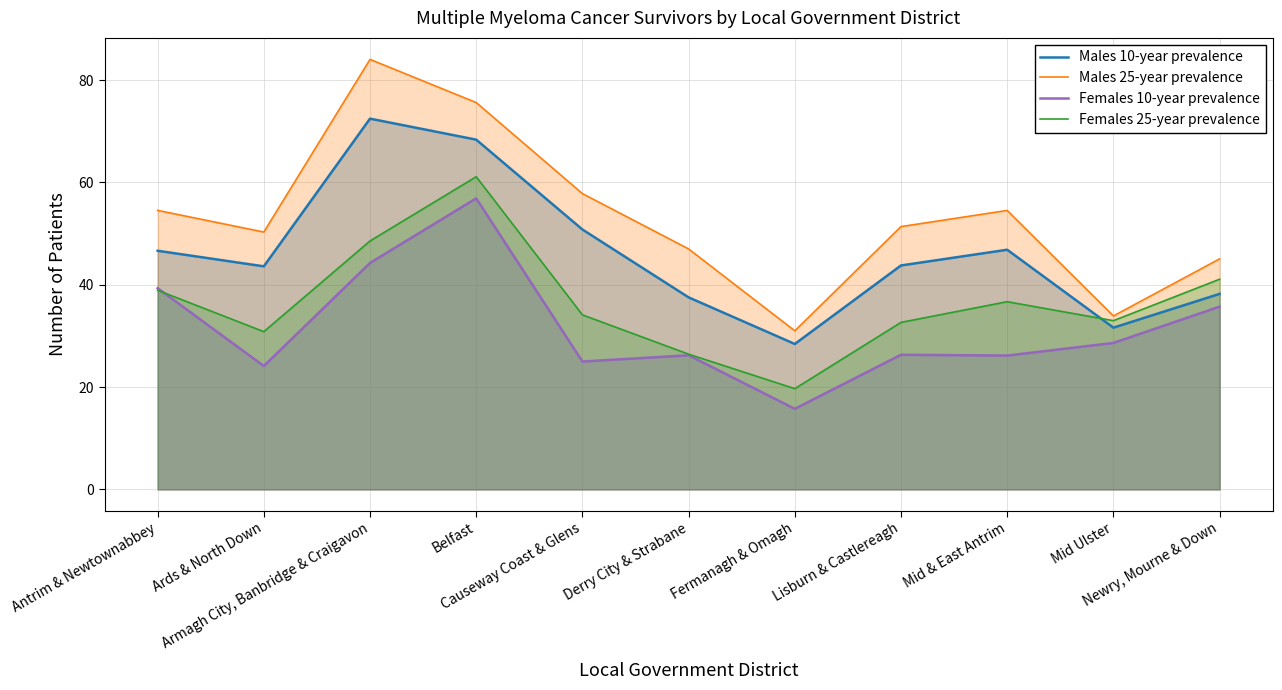

What is the sum of the Males 25-year prevalence values at Belfast and Antrim & Newtownabbey?

130.1